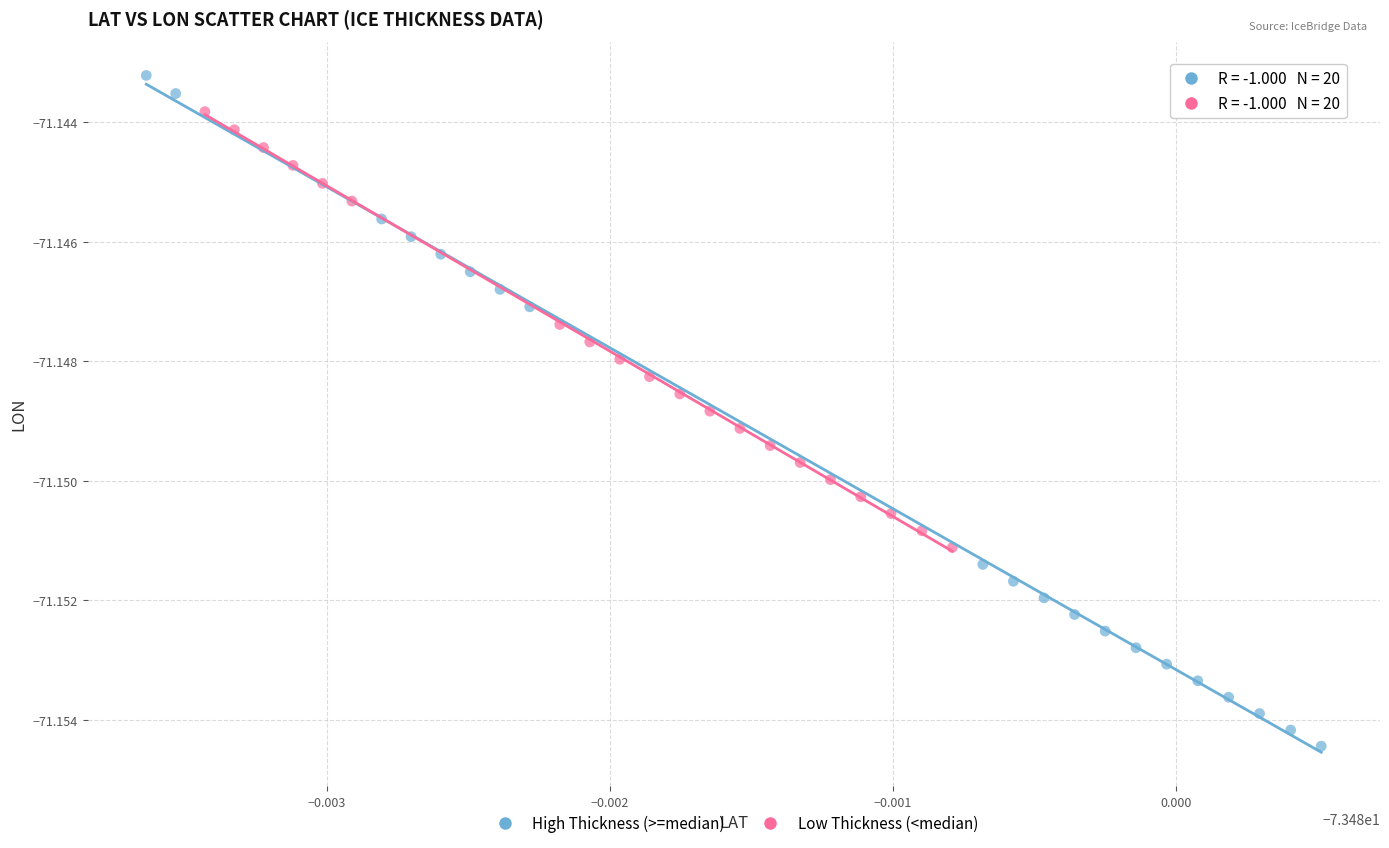

What are all the series names shown in the legend?

High Thickness (>=median), Low Thickness (<median)